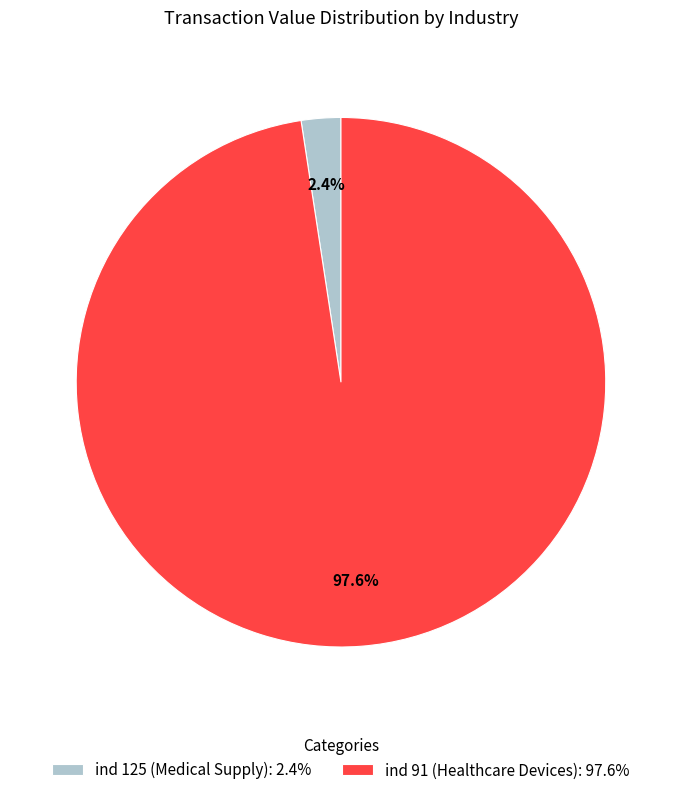

What percentage do ind 91 (Healthcare Devices): 97.6% and ind 125 (Medical Supply): 2.4% together represent?

100.0%